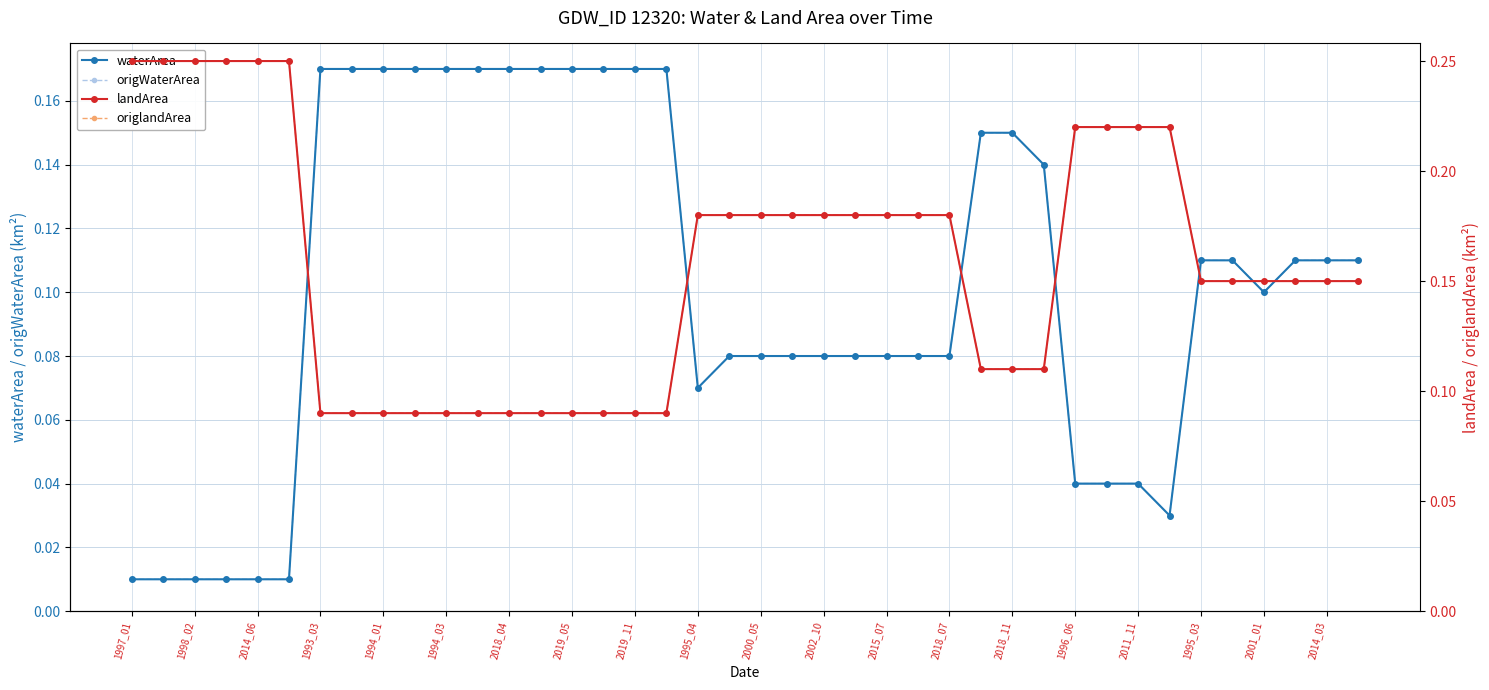

After their last crossing, which series has the higher values: waterArea or landArea?

landArea